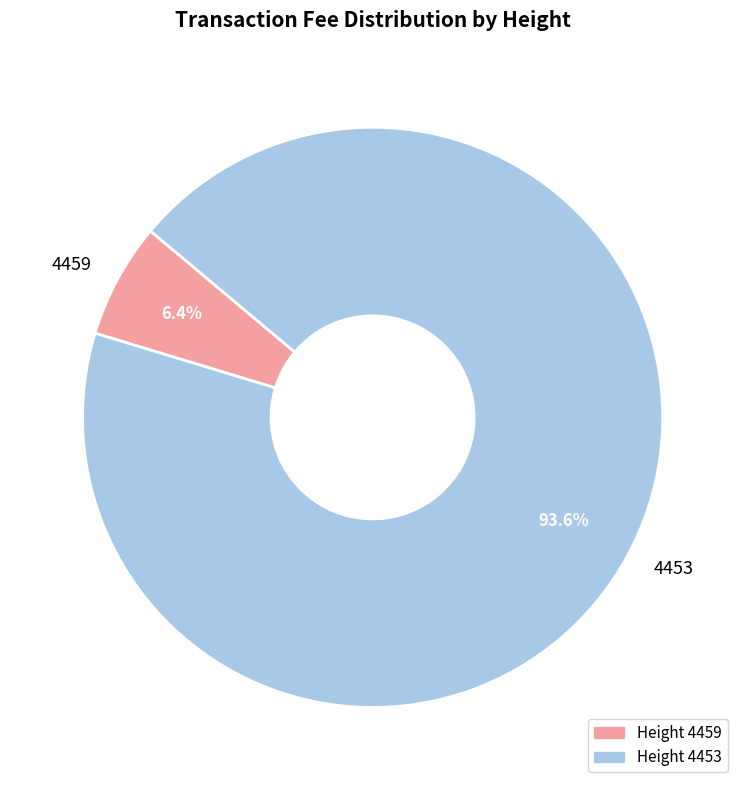

Between 4459 and 4453, which is larger?

4453